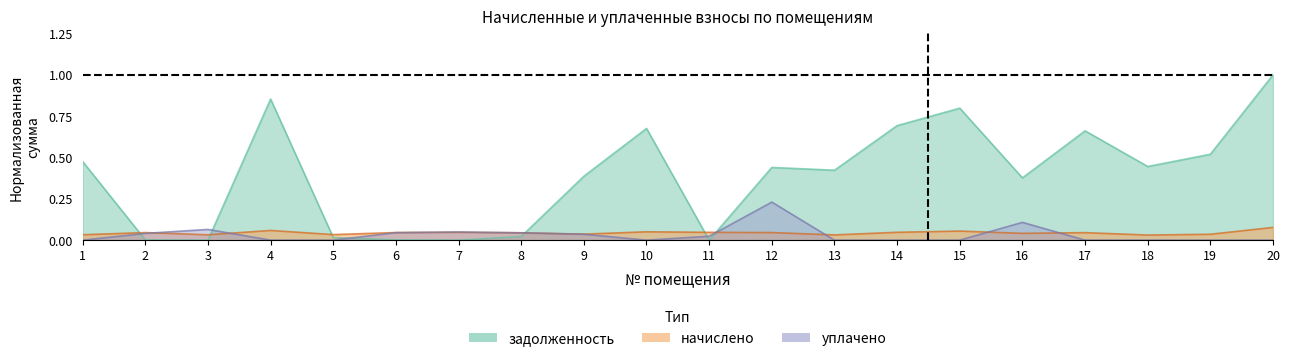

True or false: уплачено and задолженность intersect in this chart.

True